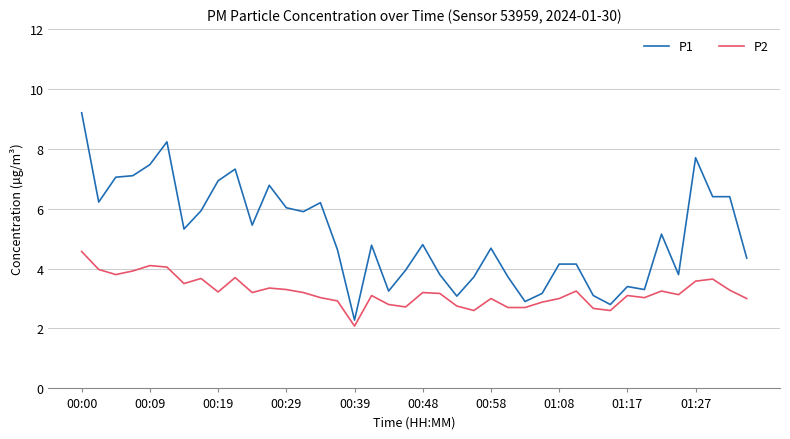

Rank the series by their average value, from lowest to highest.

P2, P1